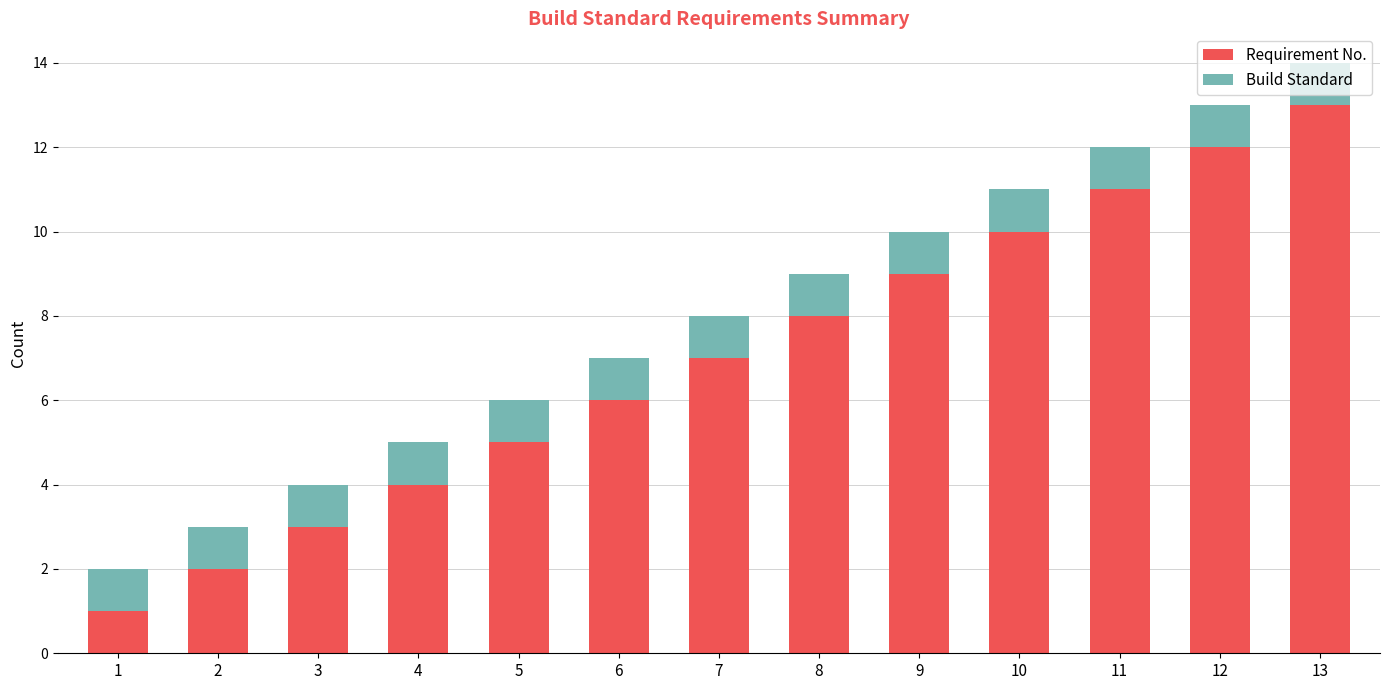

How many values in the Requirement No. series are below 7?

6